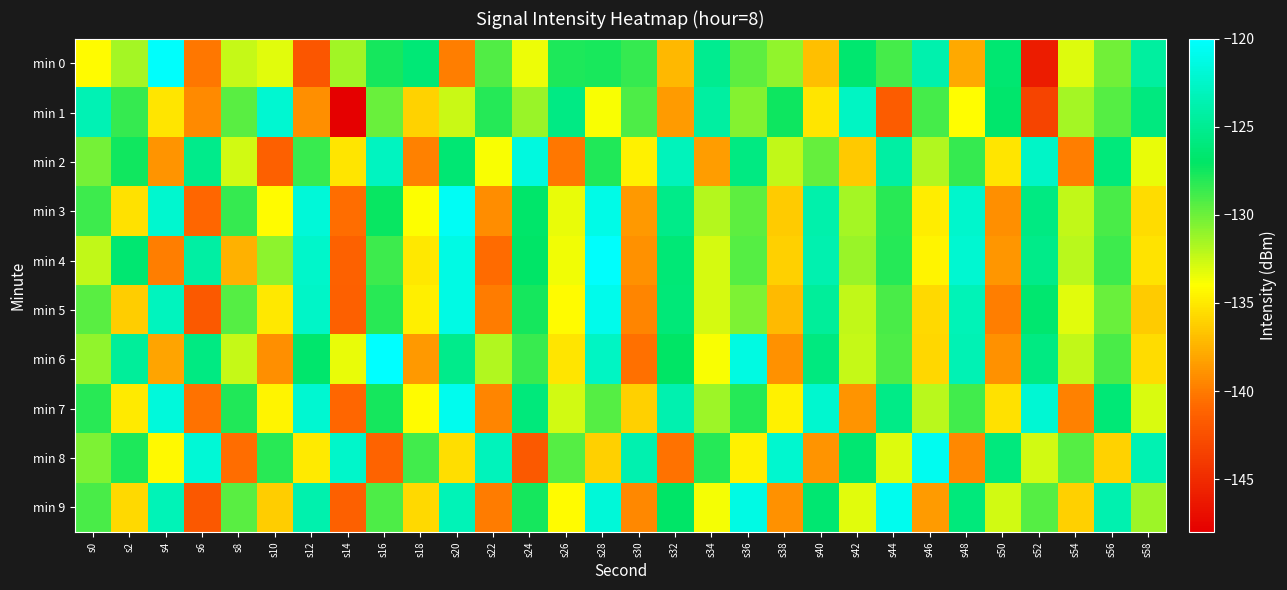

Rank the series at s4 from highest to lowest value.

min 0, min 7, min 3, min 5, min 9, min 8, min 1, min 6, min 2, min 4